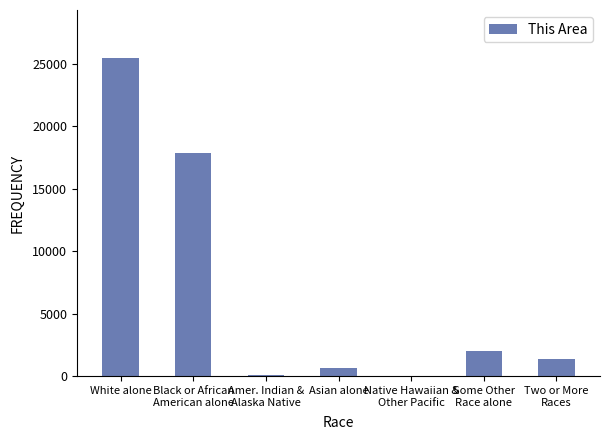

The chart shows a value of 696 at Asian alone. True or false?

True